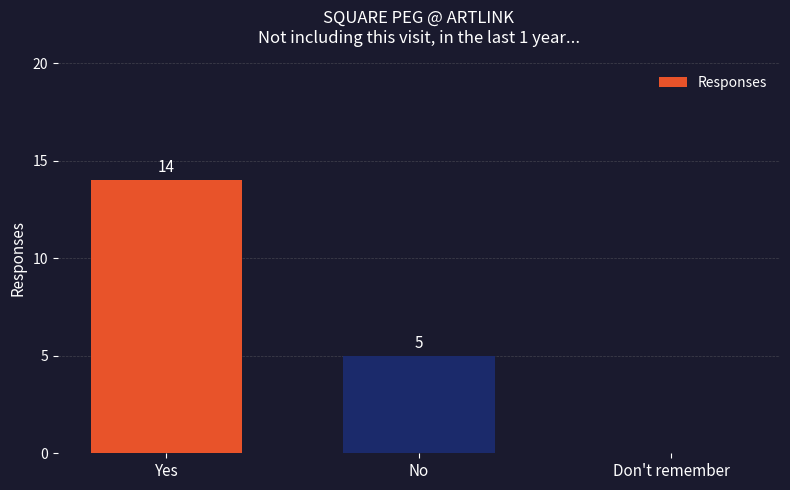

Where does the data first go above 5?

Yes